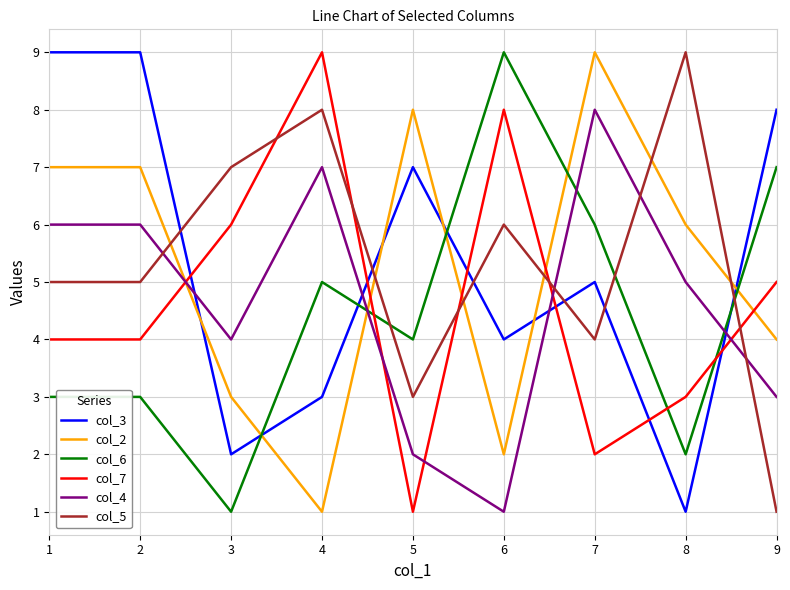

Which series changed the most between 5 and 7?

col_4